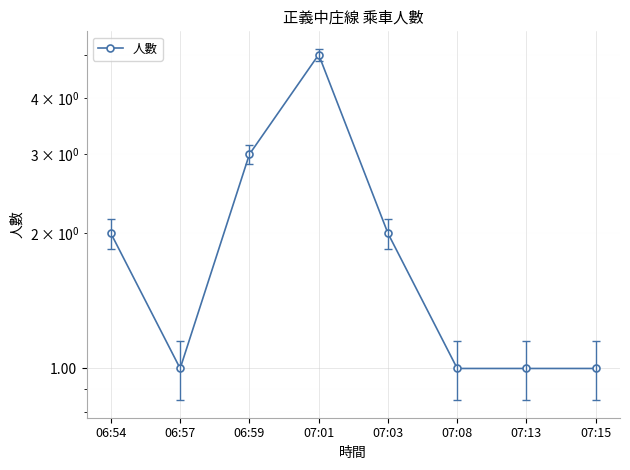

What is the value of the 1st point from the left?

2